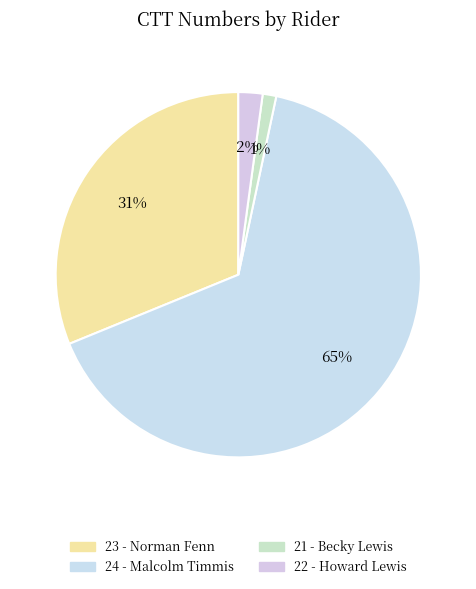

True or false: 21 - Becky Lewis accounts for 14% of the total.

False